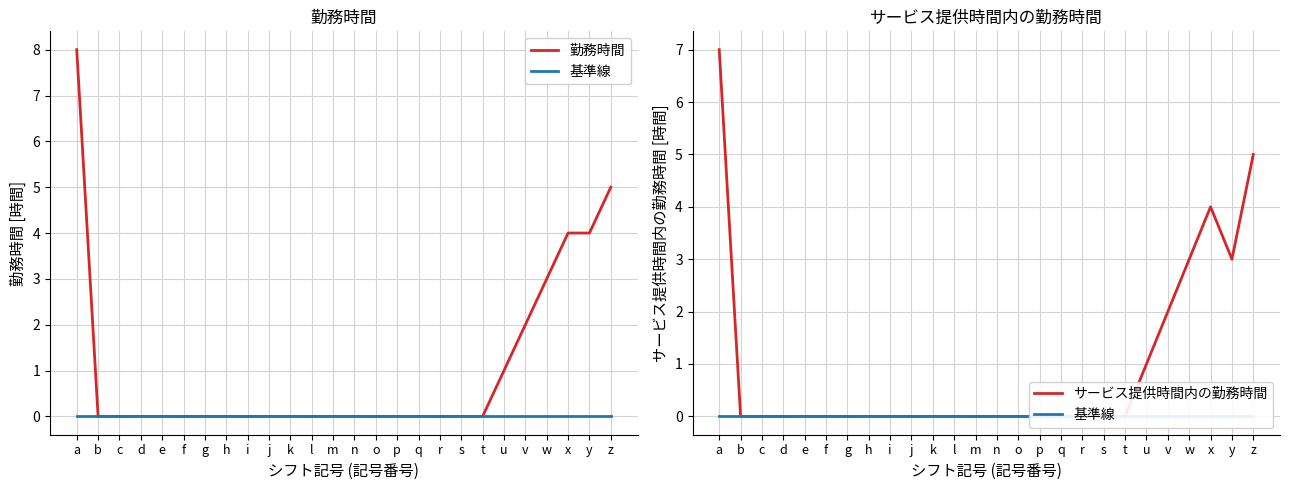

True or false: 基準線 has more than 1 interior local peaks.

False